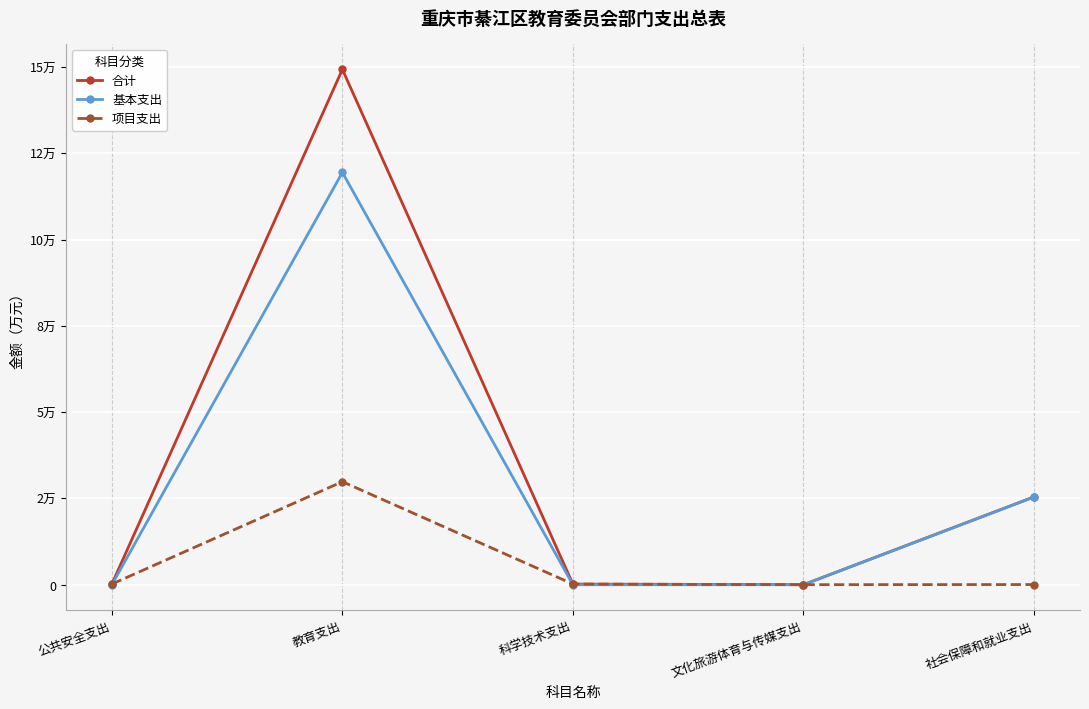

What are all the series names shown in the legend?

合计, 基本支出, 项目支出